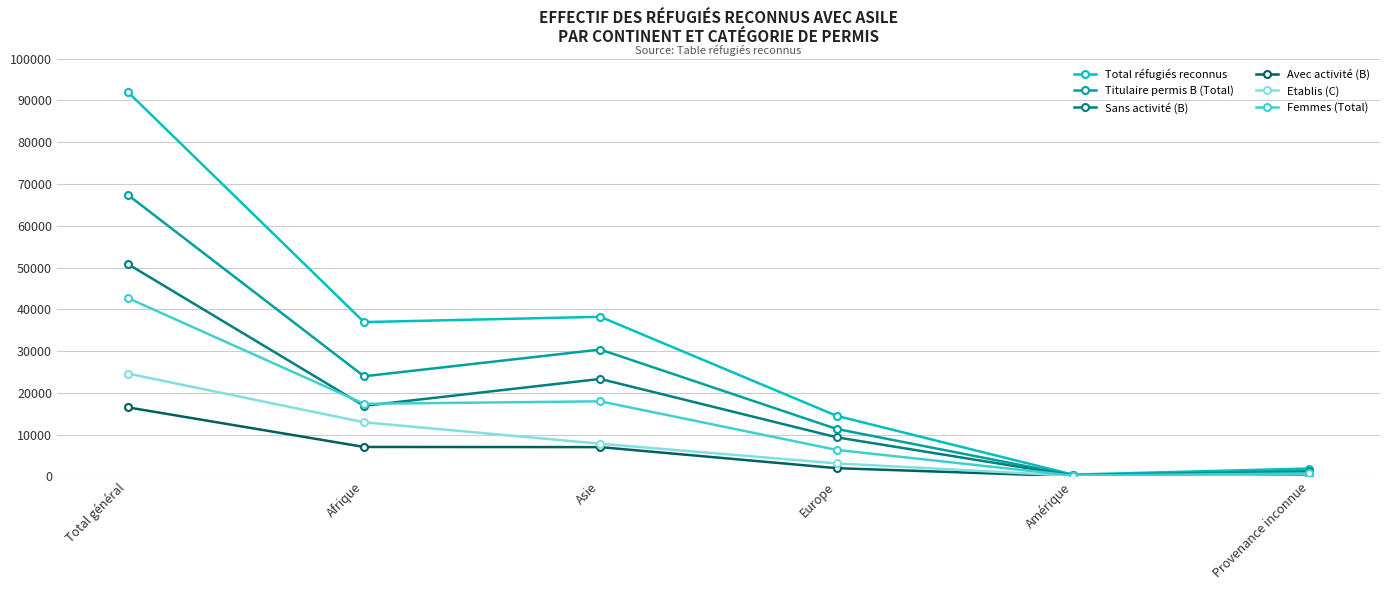

Count the number of data series in this chart.

6